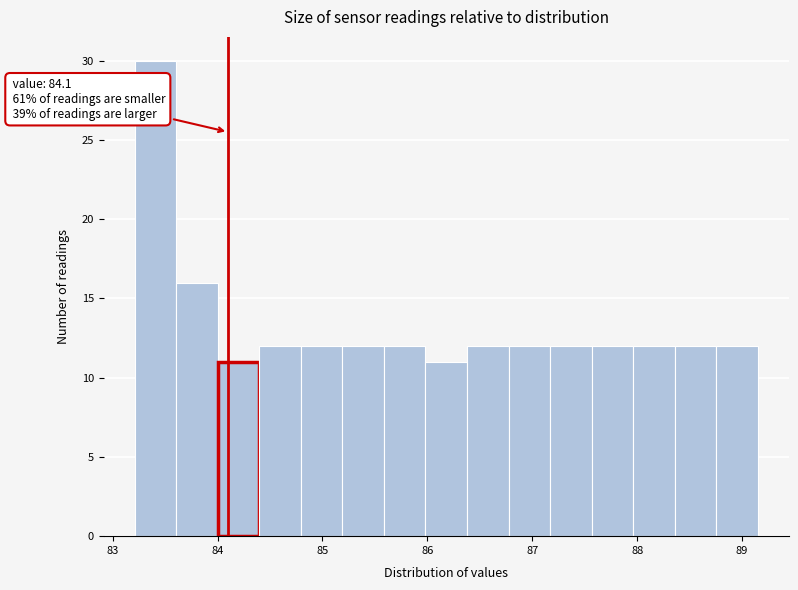

Around what value on the x-axis is the tallest bar? Give the approximate position of its centre, as read against the axis.

83.4